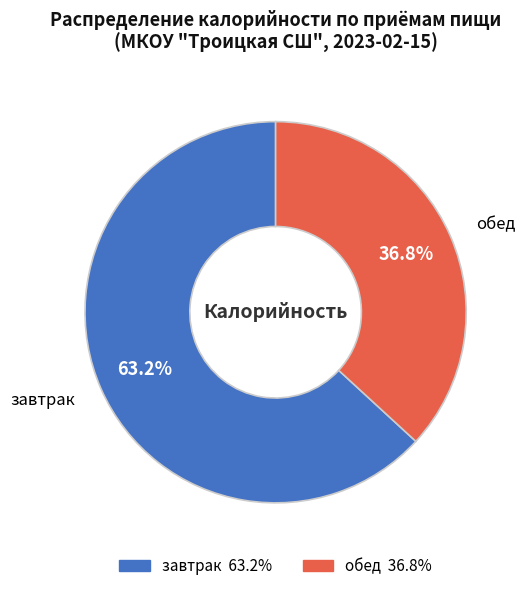

Which category has the biggest portion of the pie?

завтрак